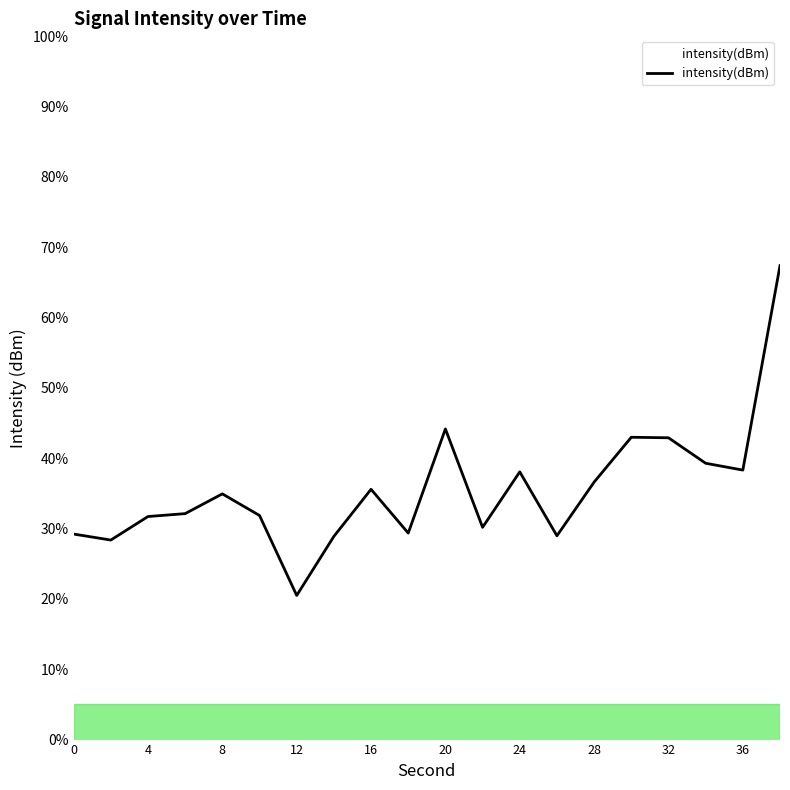

What is the maximum value shown in the chart?

67.4